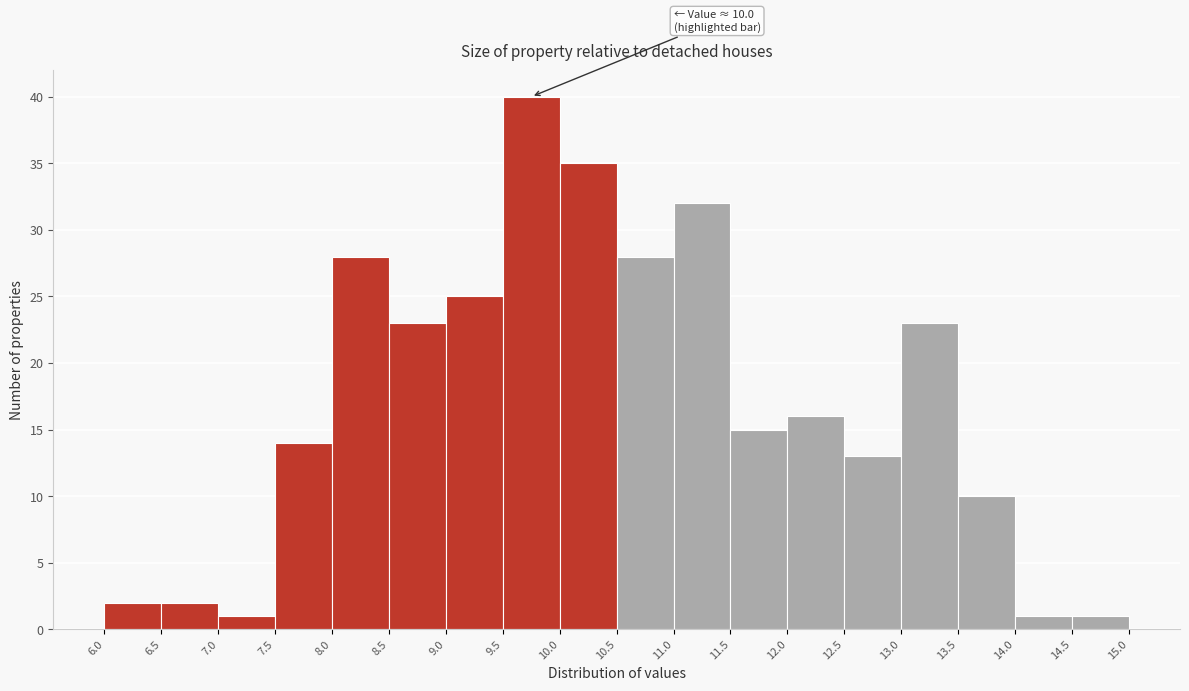

Which range on the x-axis has the tallest bar?

9.5 to 10.0